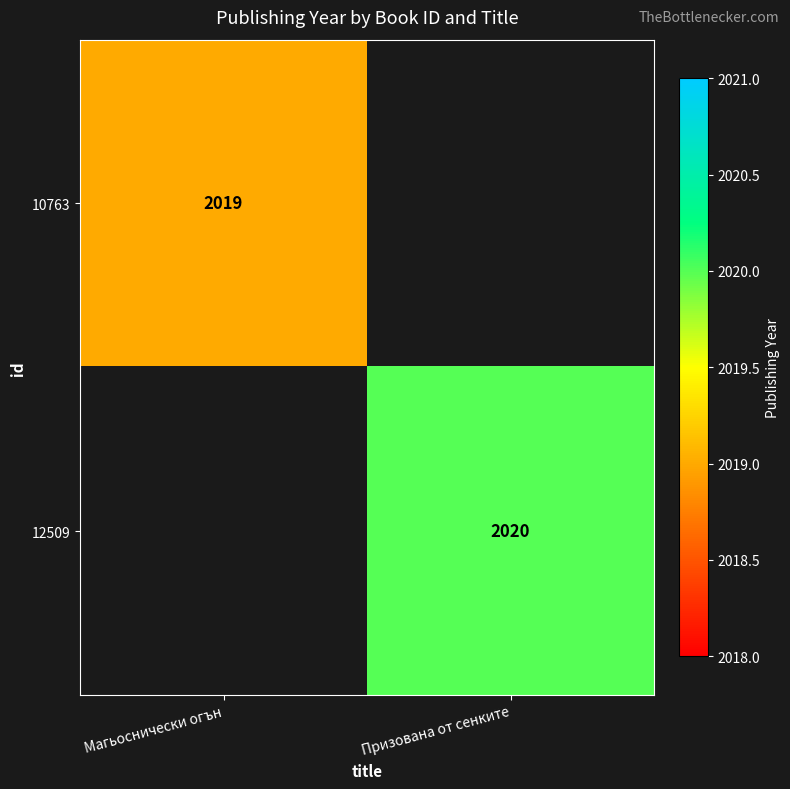

Is it true that 12509 equals 3626 at Призована от сенките?

False